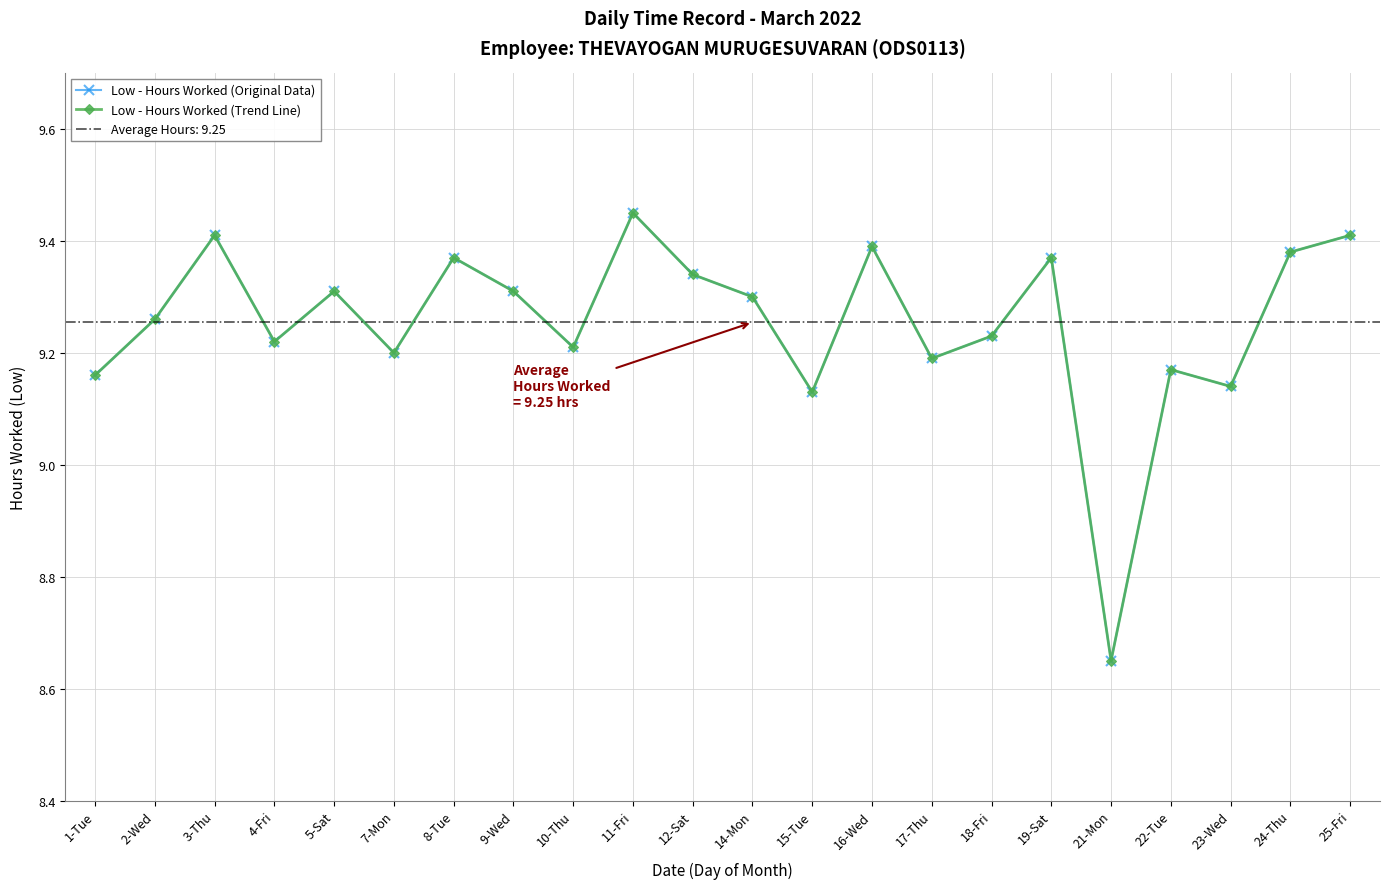

In Low - Hours Worked (Original Data), how many points are lower than both neighbors (excluding endpoints)?

7